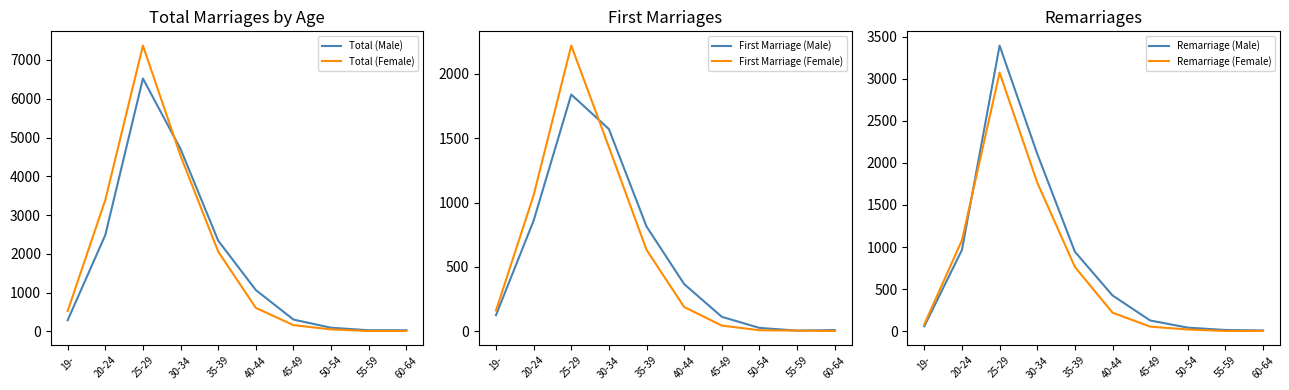

What are all the series names shown in the legend?

Total (Male), Total (Female), First Marriage (Male), First Marriage (Female), Remarriage (Male), Remarriage (Female)